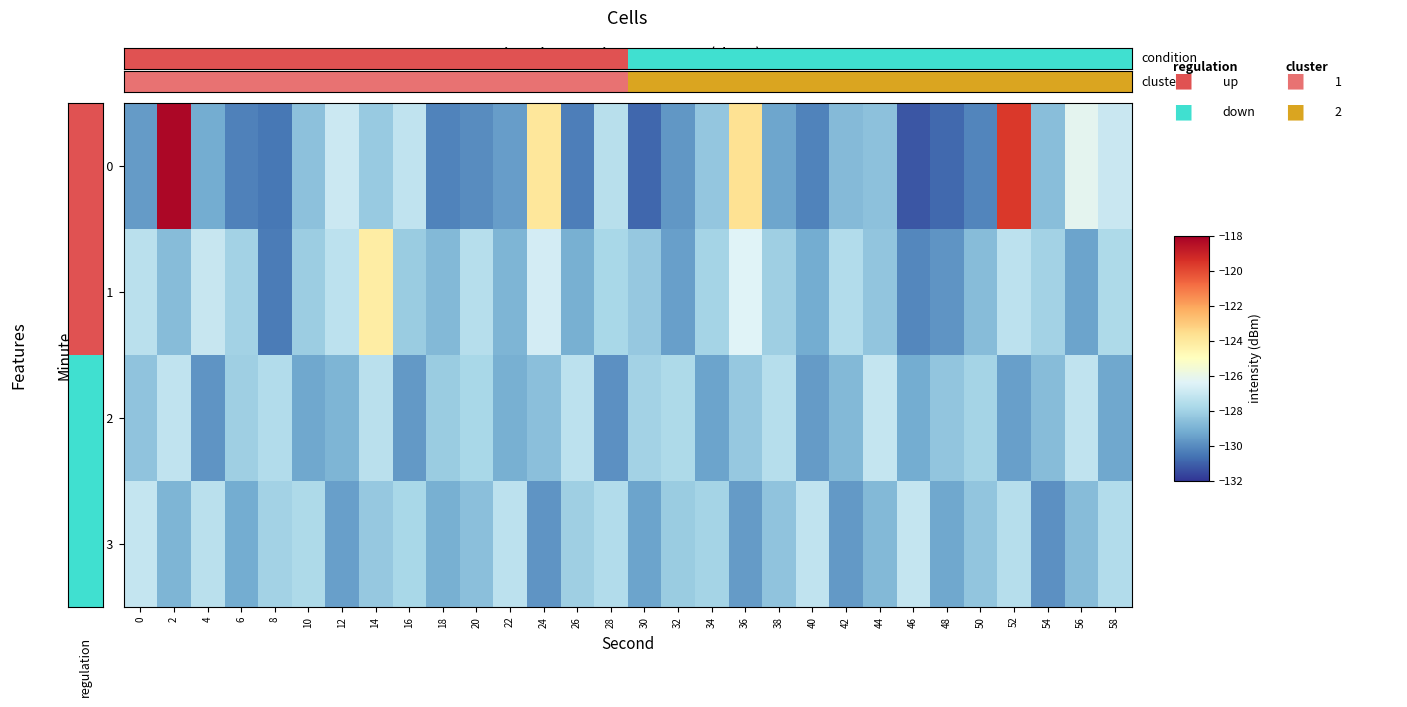

What is the difference between the highest and lowest values at 12?

2.5